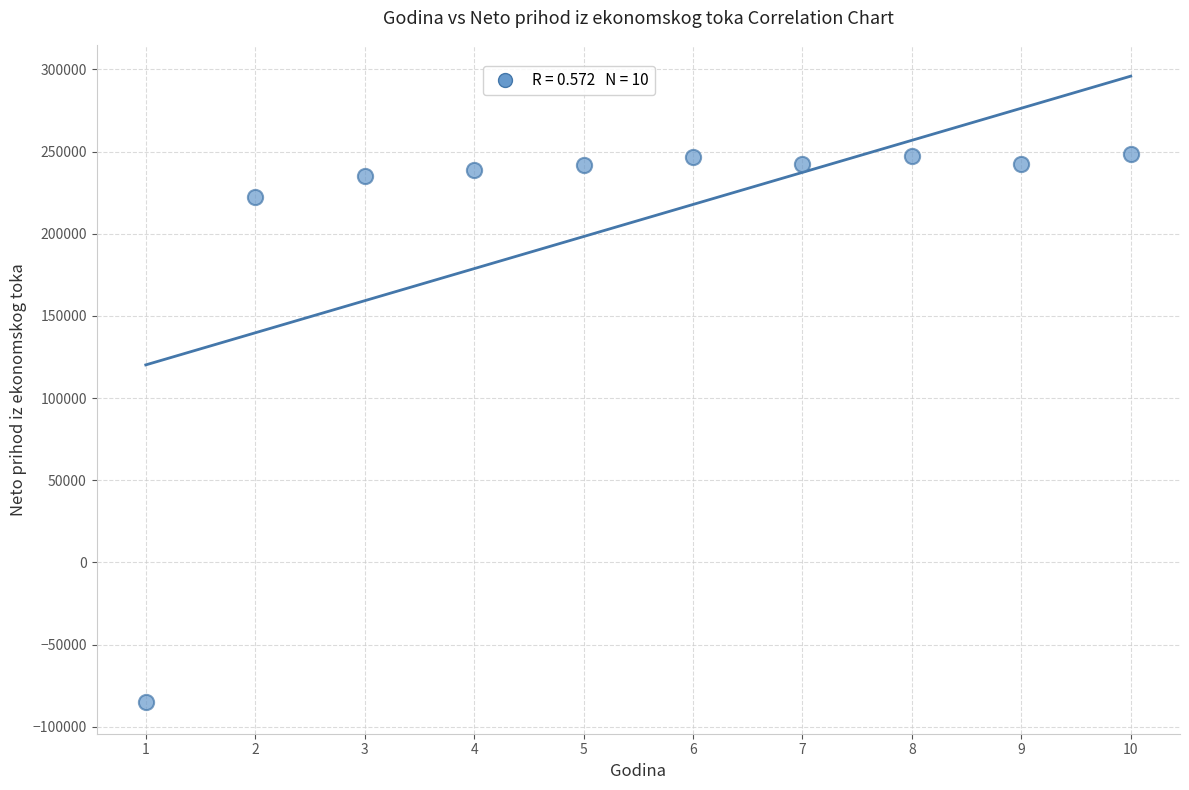

What is the average Y value?

208049.2